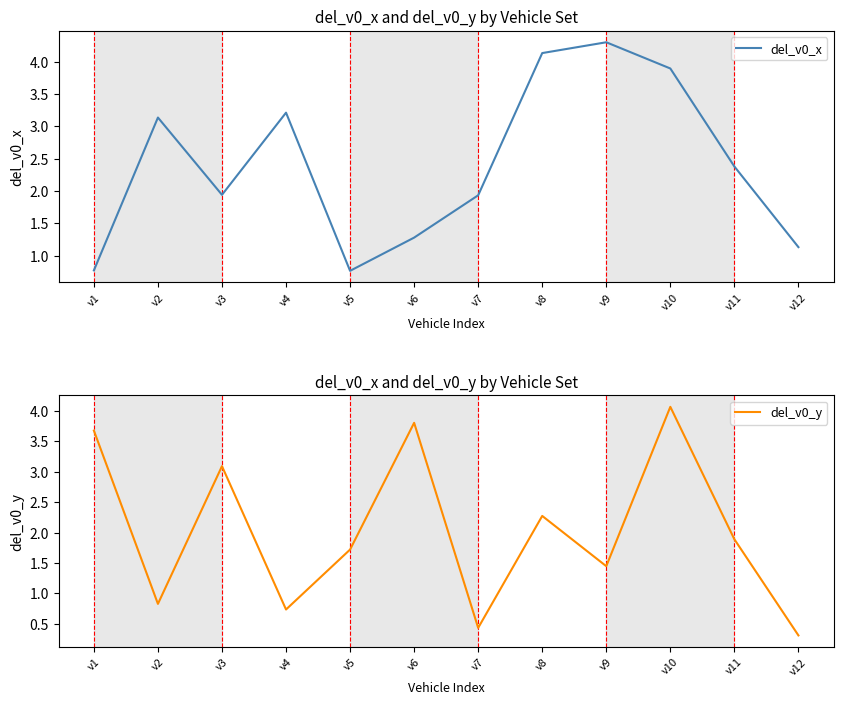

Reading right to left, extract all data points from this chart.

del_v0_x: 1.1	2.4	3.9	4.3	4.1	1.9	1.3	0.8	3.2	1.9	3.1	0.8
del_v0_y: 0.3	1.9	4.1	1.4	2.3	0.4	3.8	1.7	0.7	3.1	0.8	3.7